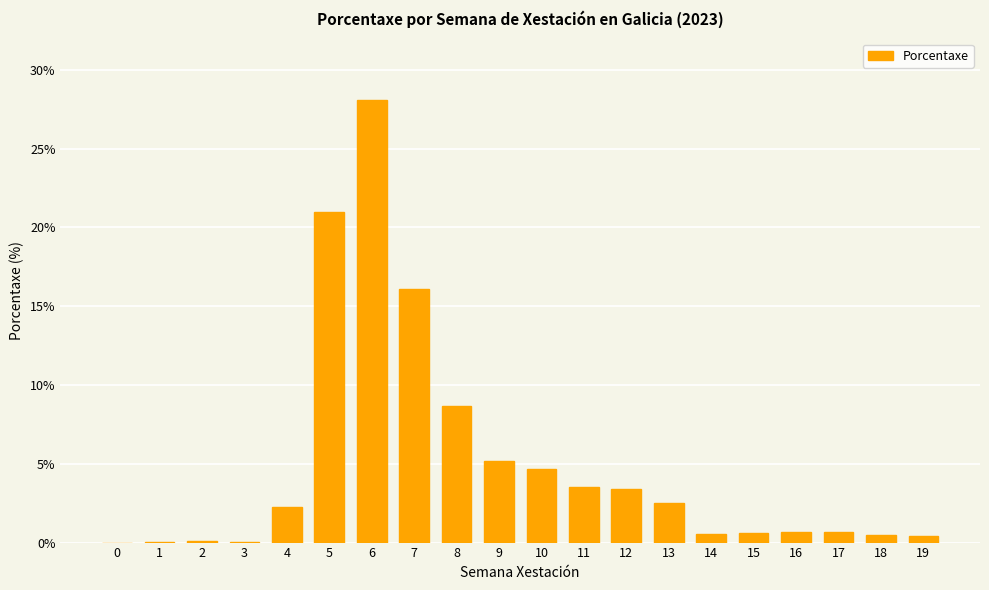

What is the approximate value at 5?

21.0